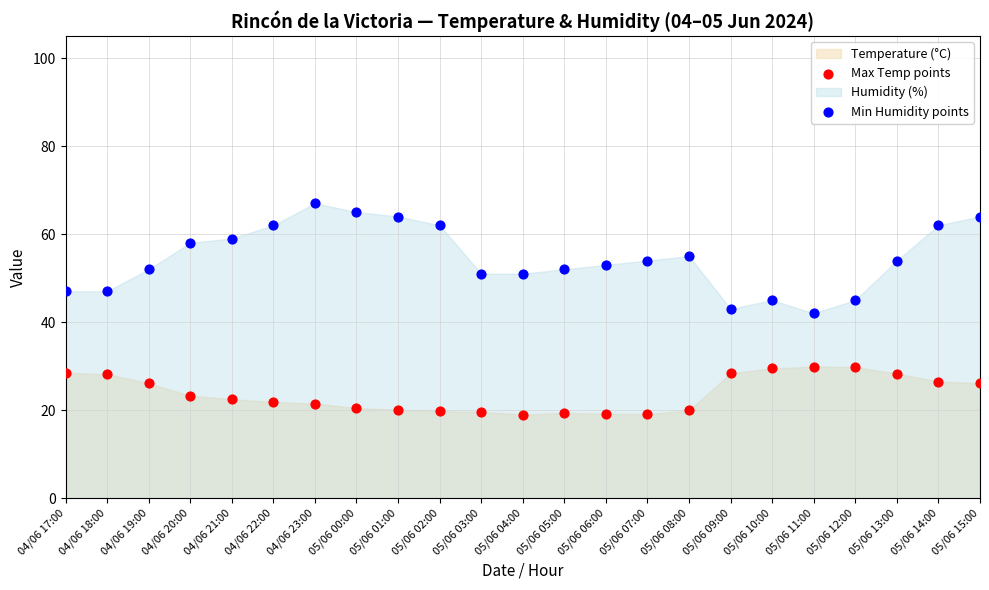

Which series has the widest spread of Y values?

Min Humidity points